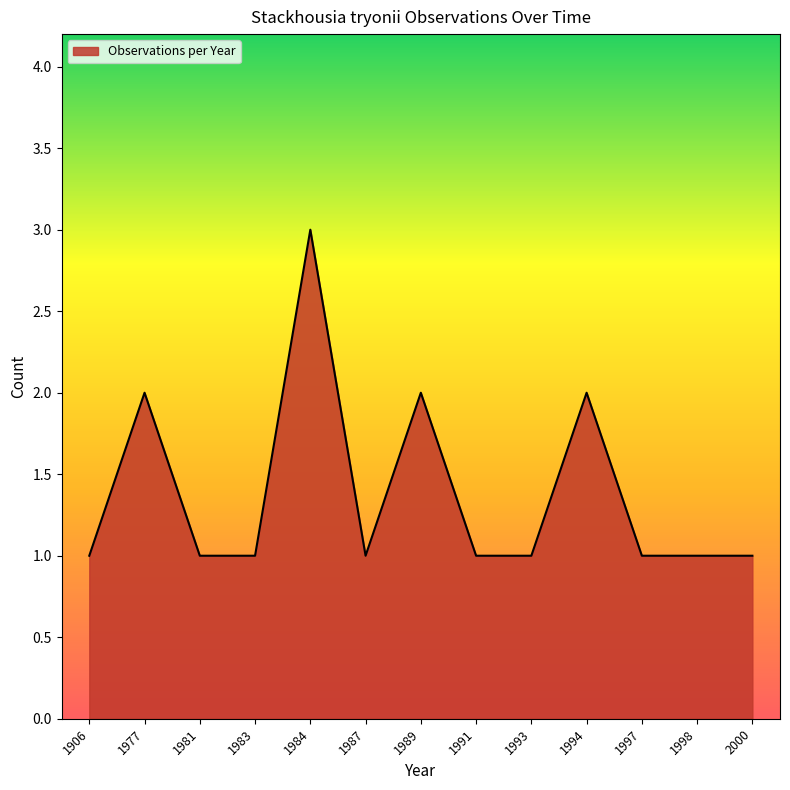

Which label corresponds to the largest value in the chart?

1984